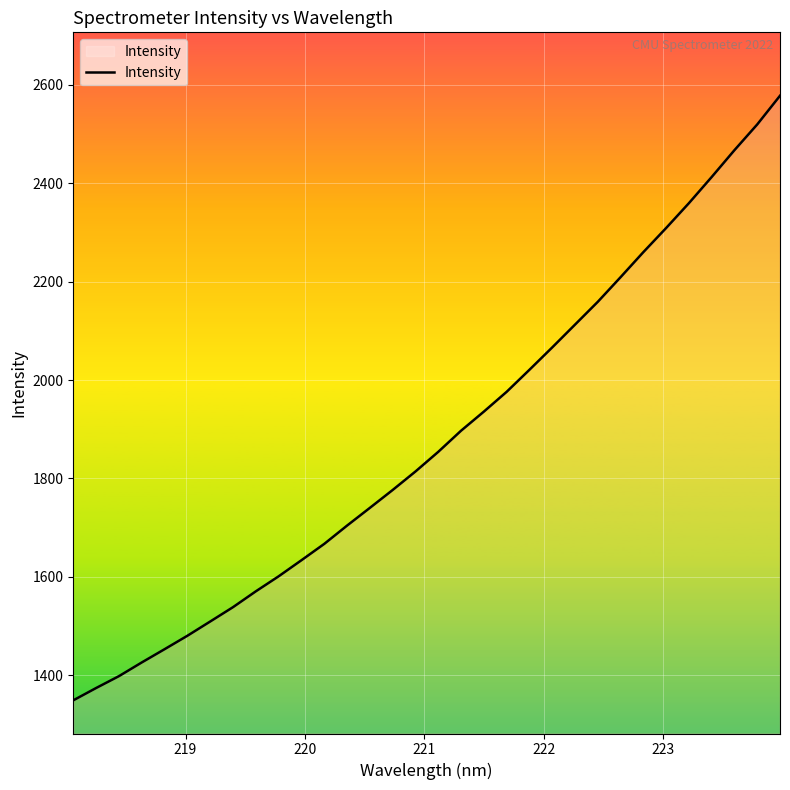

What is the greatest value displayed?

2578.0